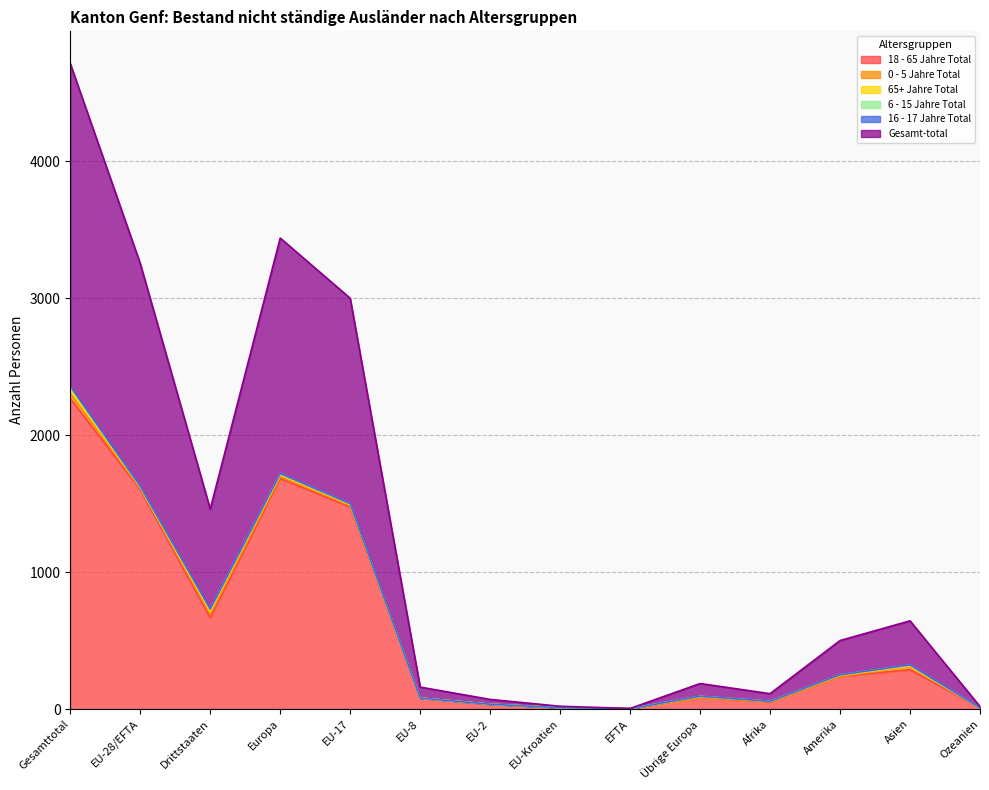

True or false: Gesamt-total has a value of 10 at EU-Kroatien.

True